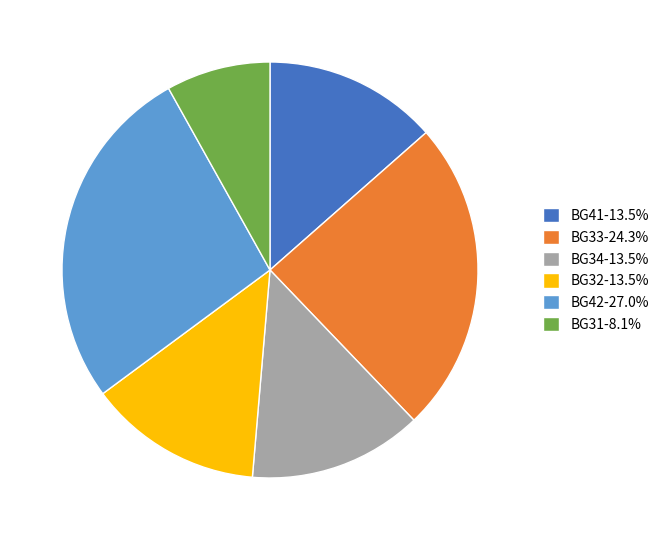

Do BG33-24.3% and BG34-13.5% together represent more than half of the pie?

No